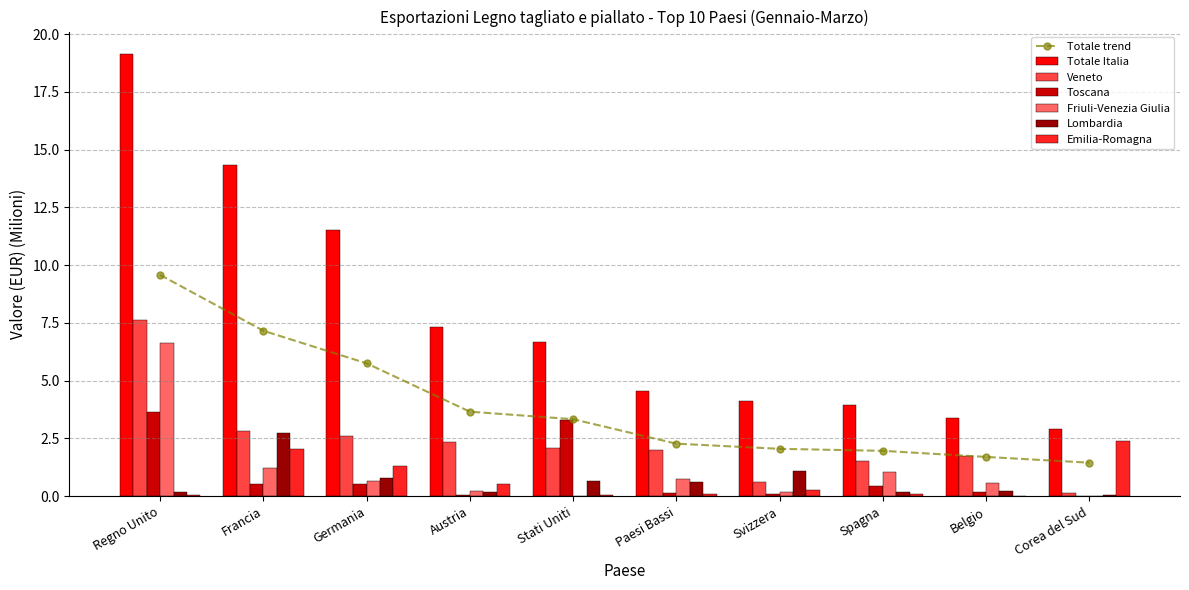

What is the total value across all series at Belgio?

4.4